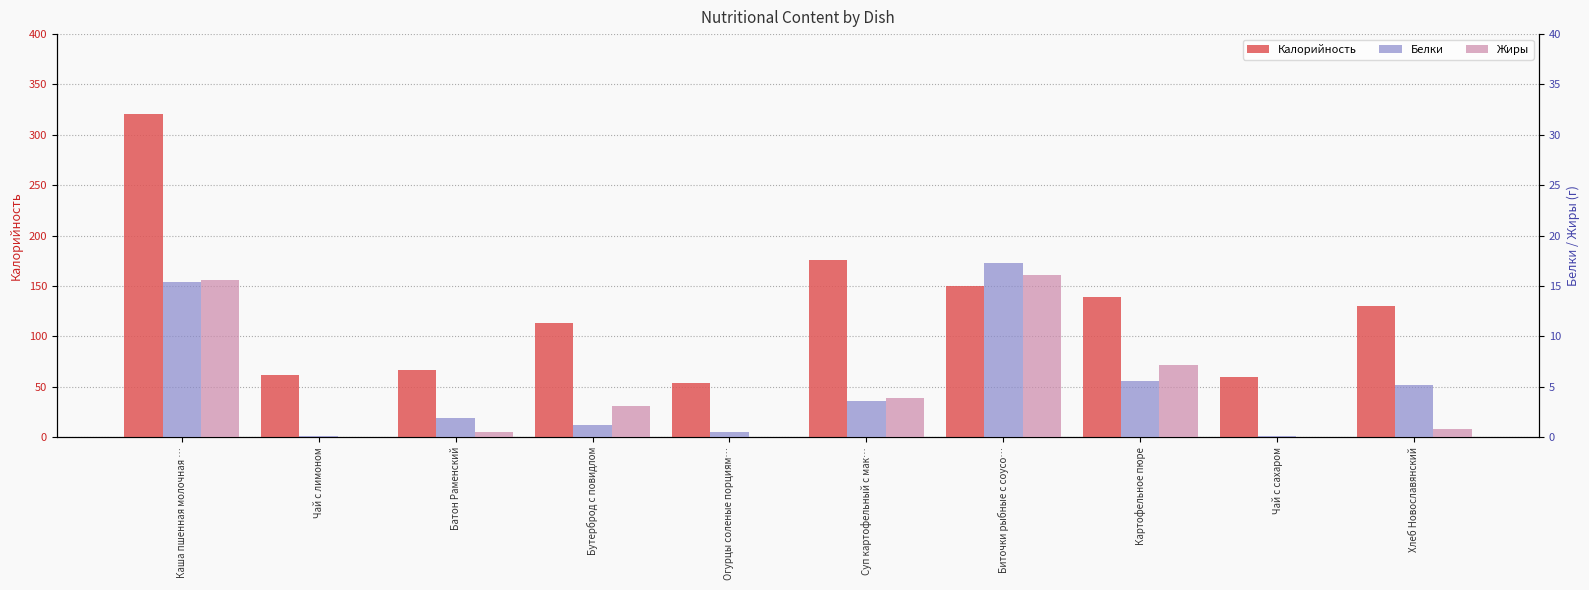

At which label does Белки reach its minimum?

Чай с сахаром